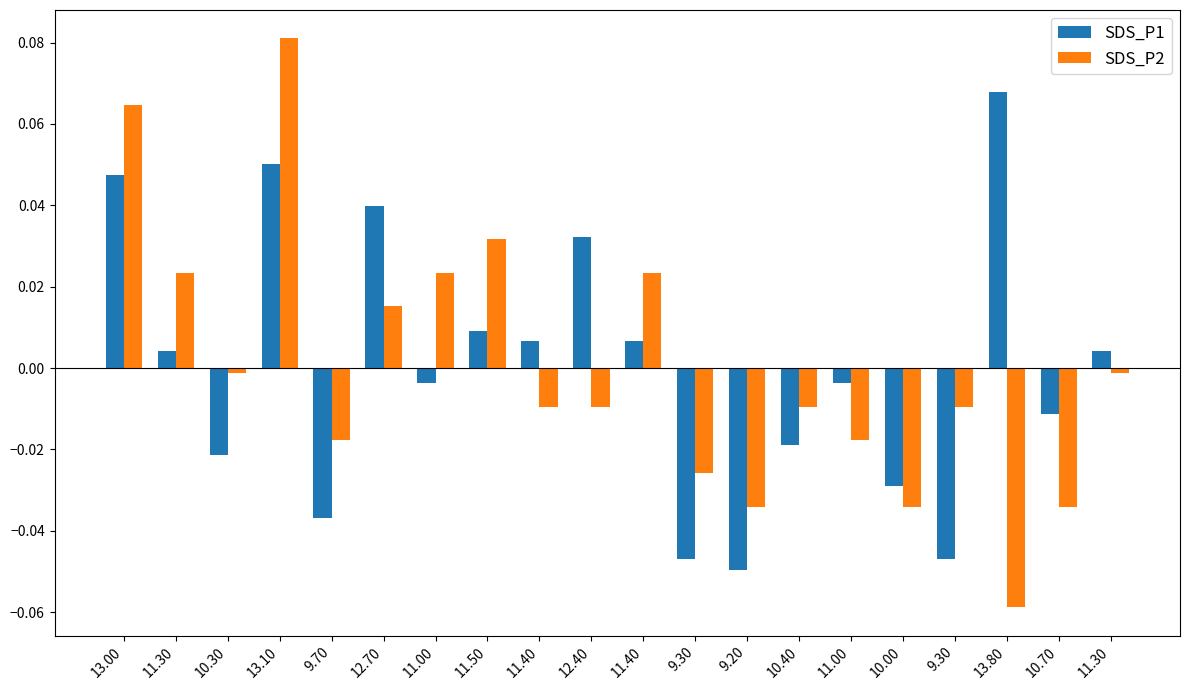

How many data points in SDS_P2 are above 0?

7